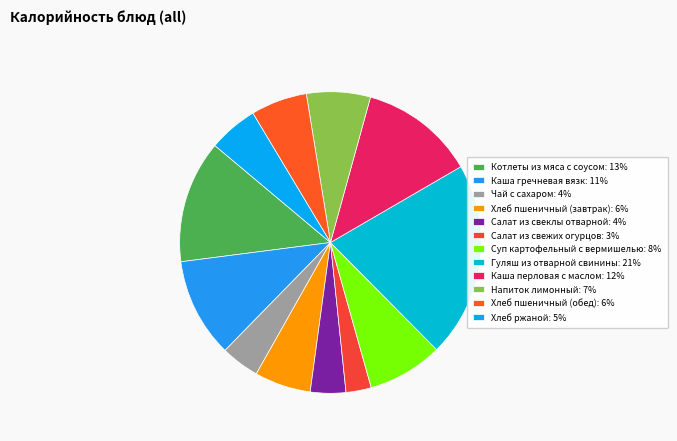

To the nearest percent, what percentage of the pie is Хлеб пшеничный (завтрак)?

6%